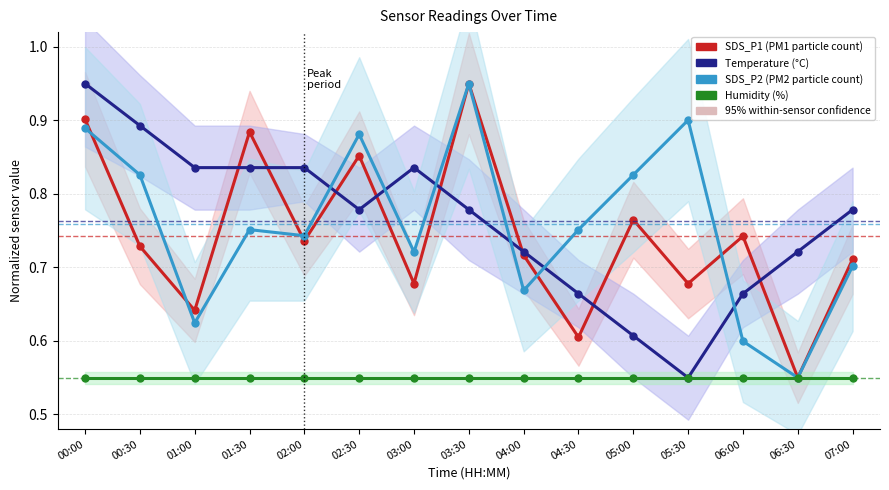

In SDS_P2, how many points are higher than both neighbors (excluding endpoints)?

4